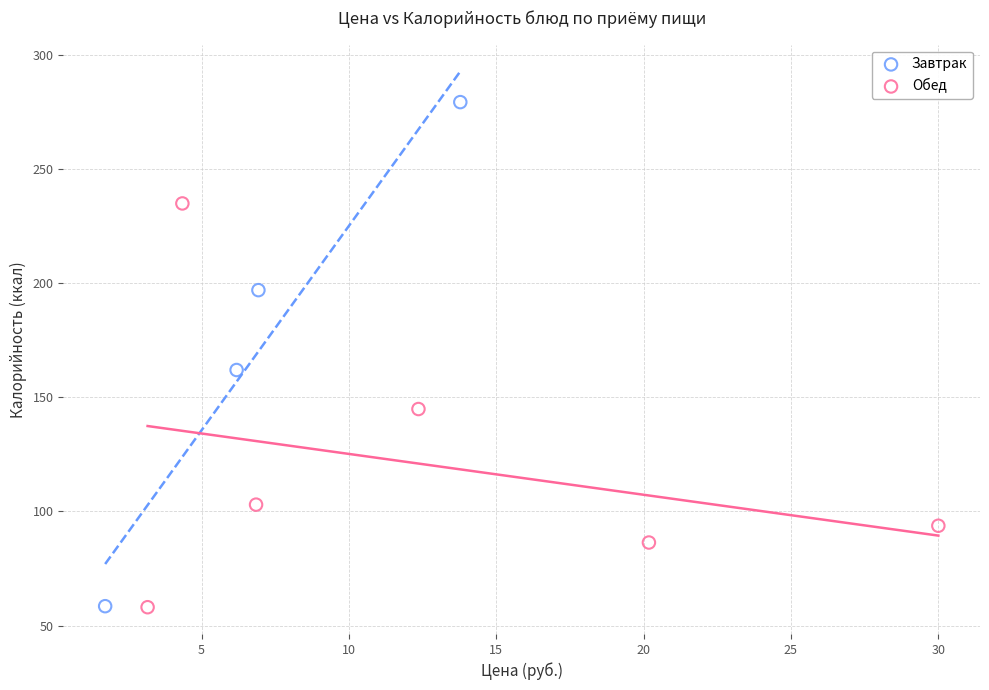

Which series has the widest spread of Y values?

Завтрак